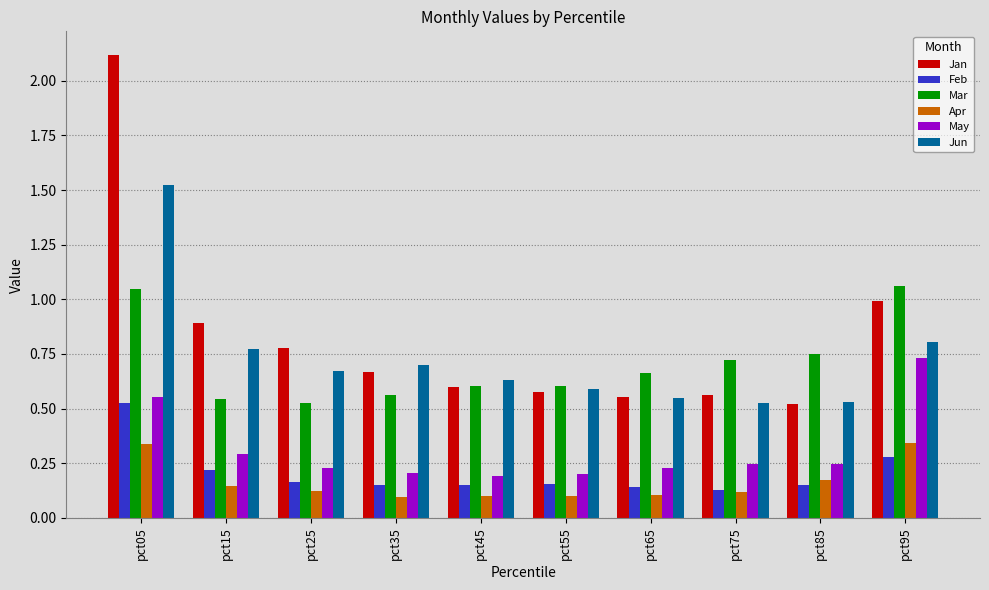

What are all the series names shown in the legend?

Jan, Feb, Mar, Apr, May, Jun